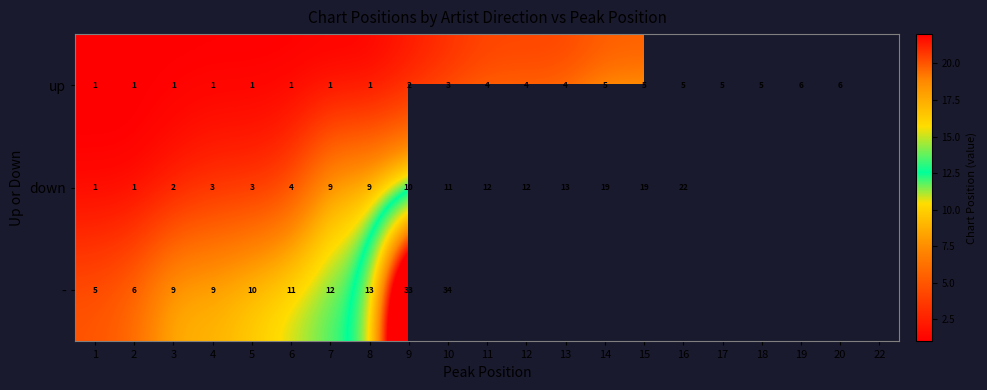

The value of - at 9 is 33. True or false?

True